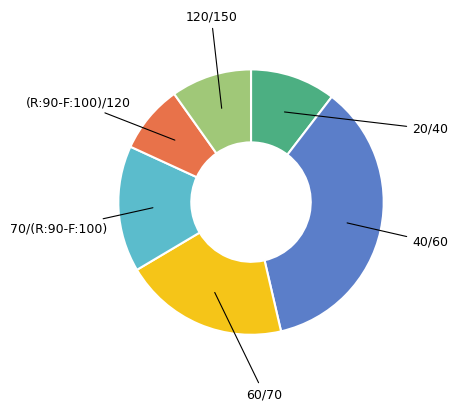

How many slices are in this pie chart?

6